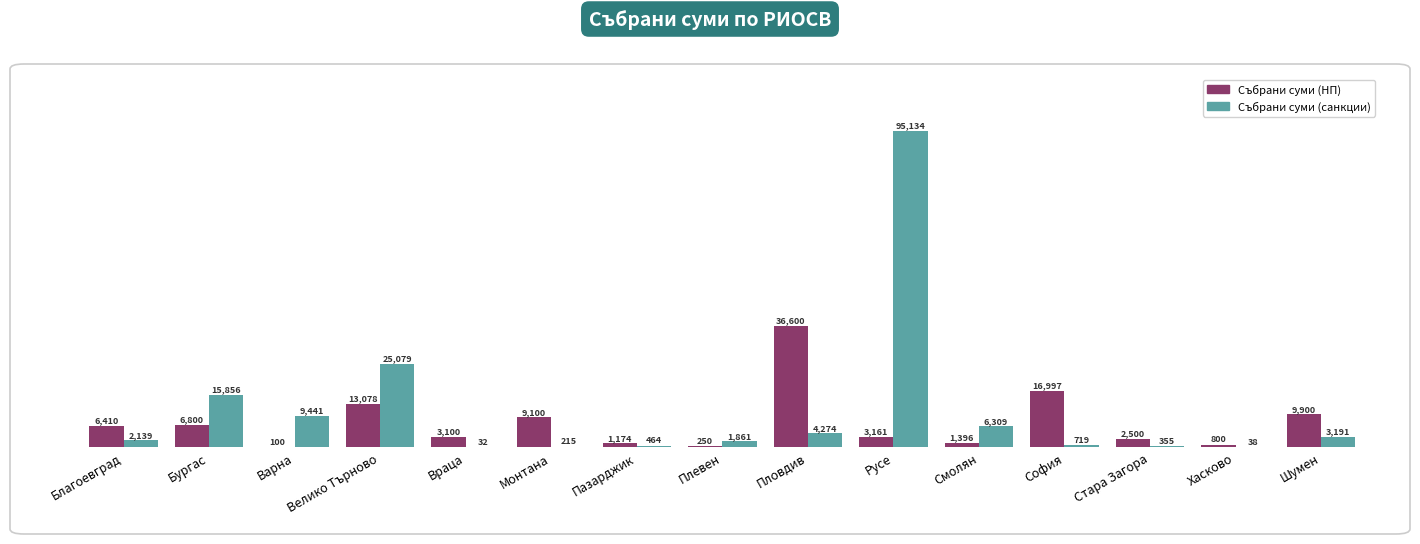

What is the approximate value of Събрани суми (НП) at Варна?

100.0